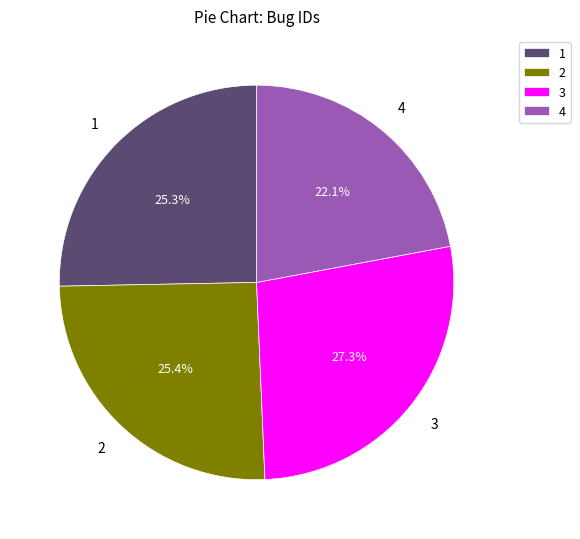

Which category has the smallest portion of the pie?

4